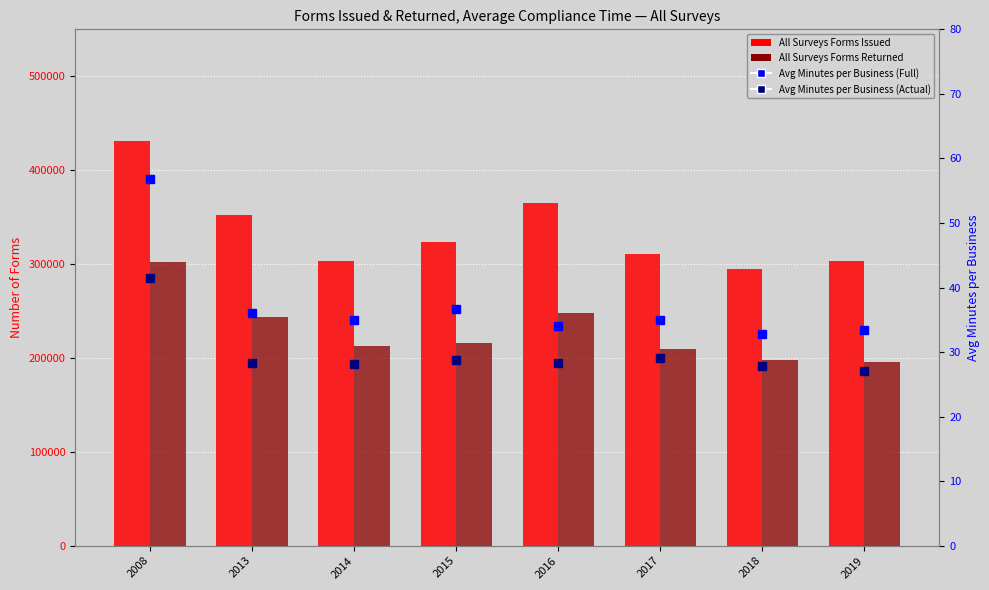

At which label does All Surveys Forms Returned reach its minimum?

2019